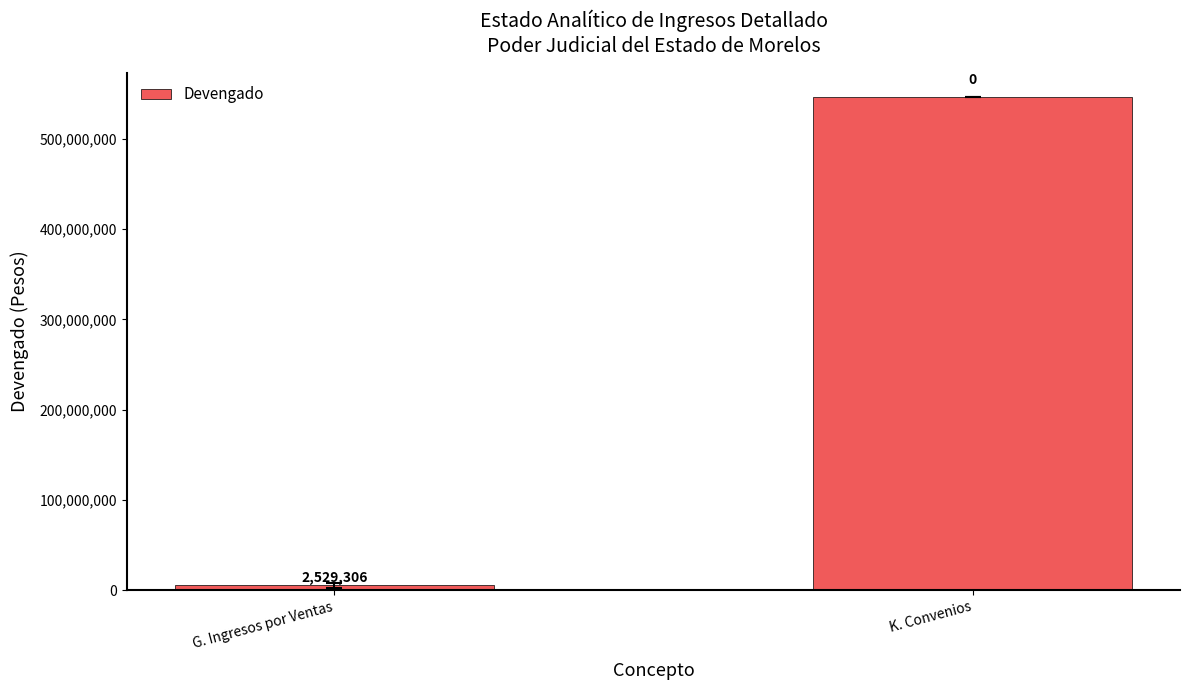

What is the difference between the values at K. Convenios and G. Ingresos por Ventas?

540620624.4